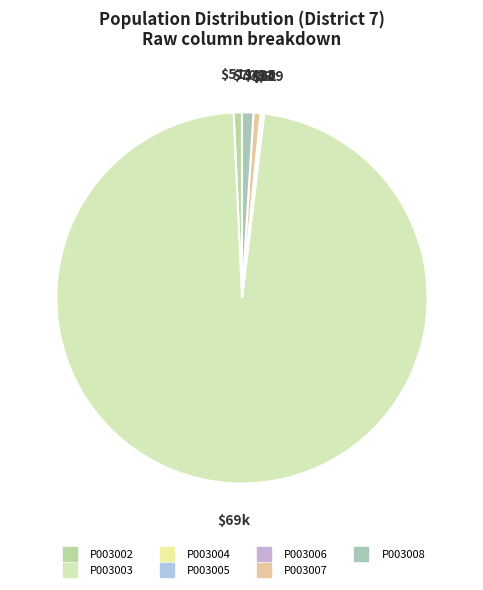

How many slices are in this pie chart?

7